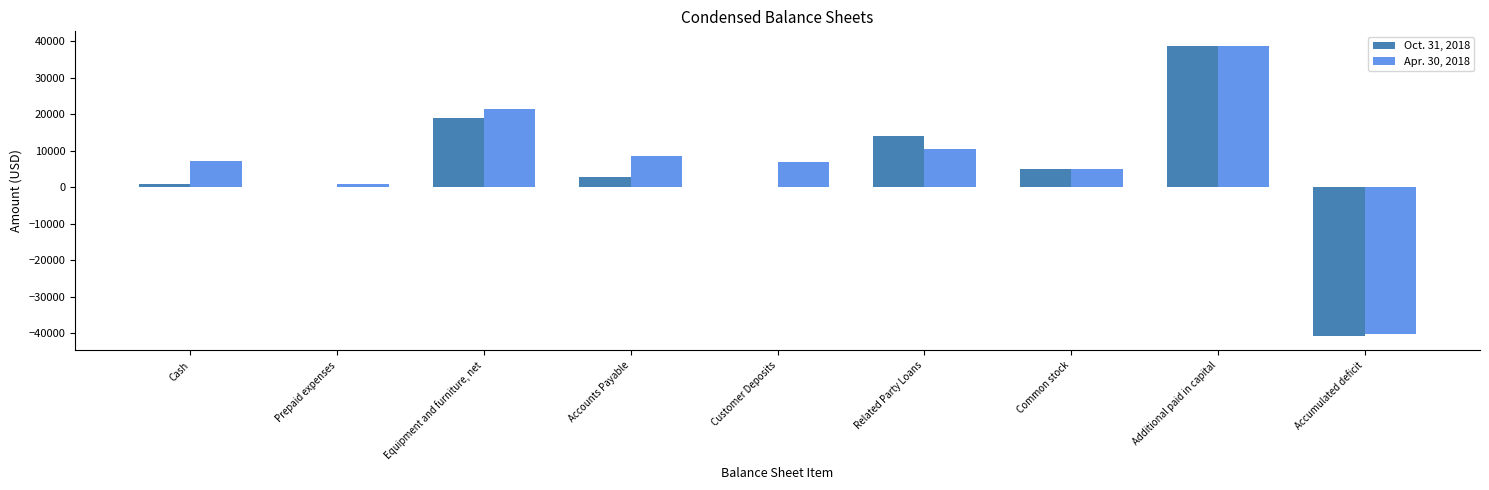

What is the sum of the Apr. 30, 2018 values at Accumulated deficit and Additional paid in capital?

-1605